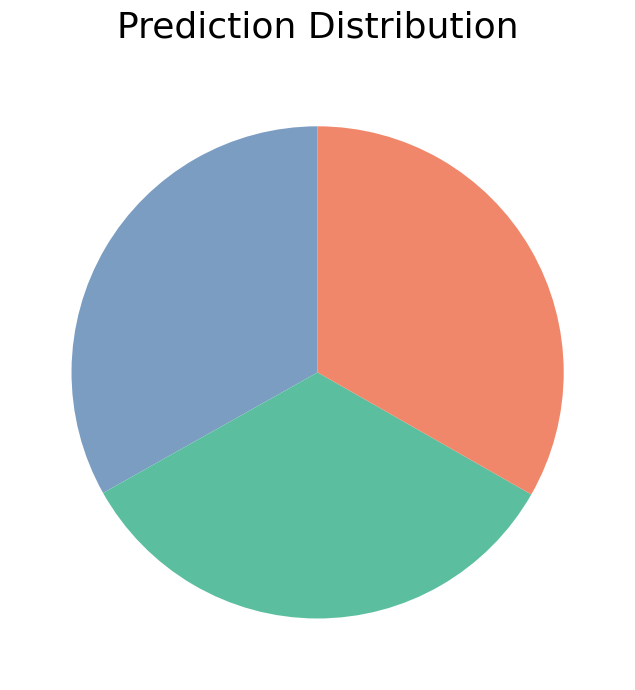

Is there any slice that represents more than half of the pie?

No